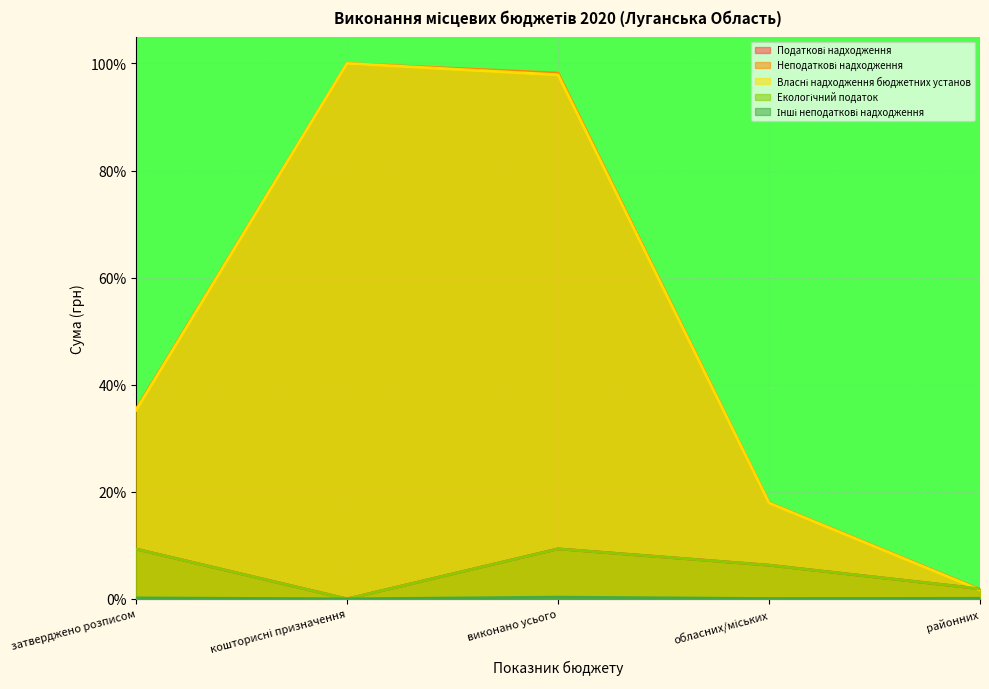

What is the sum of all Інші неподаткові надходження values?

0.7